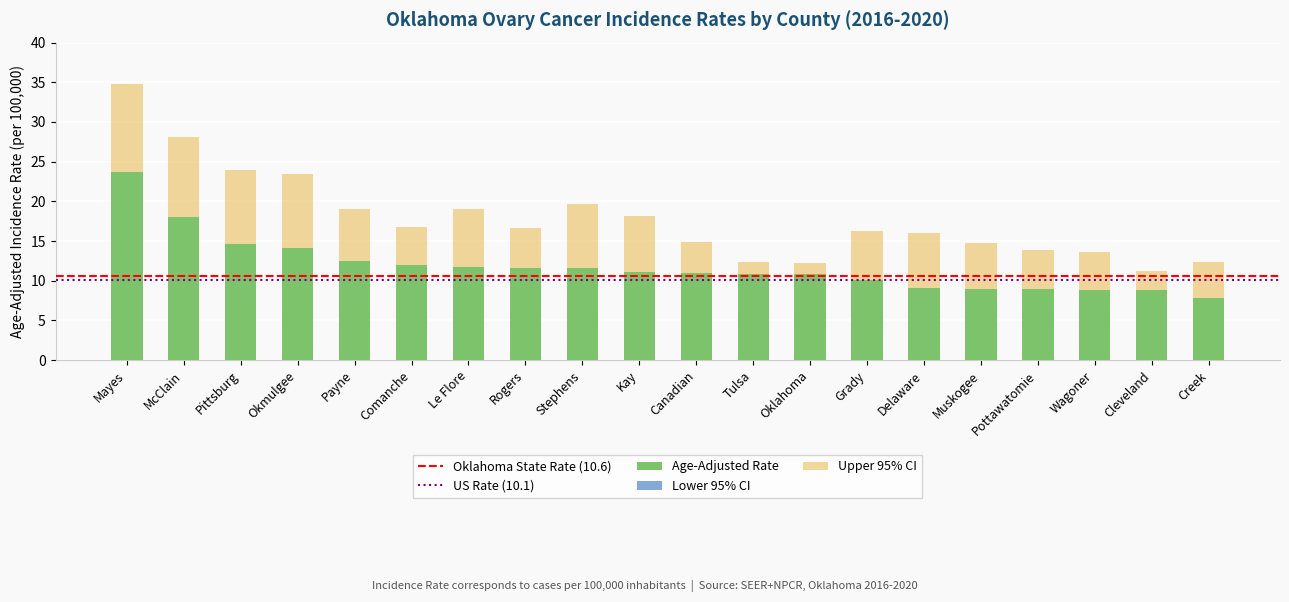

Reading left to right, transcribe all the data shown in this chart.

Age-Adjusted Rate: 23.7	18.0	14.6	14.1	12.5	12.0	11.7	11.6	11.6	11.1	11.0	10.8	10.8	10.1	9.1	9.0	8.9	8.8	8.8	7.8
Lower 95% CI: 15.5	11.0	8.2	7.8	7.8	8.3	6.7	7.8	6.3	6.5	7.9	9.4	9.4	5.9	4.9	5.0	5.3	5.4	6.8	4.8
Upper 95% CI: 34.8	28.1	24.0	23.4	19.1	16.8	19.0	16.6	19.7	18.2	14.9	12.4	12.3	16.3	16.0	14.8	13.9	13.6	11.2	12.4